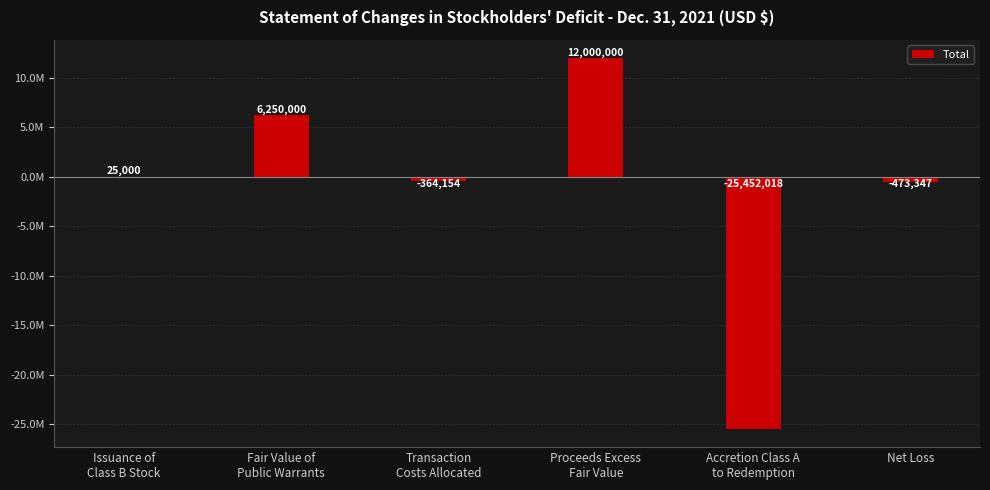

Are the bars horizontal?

No